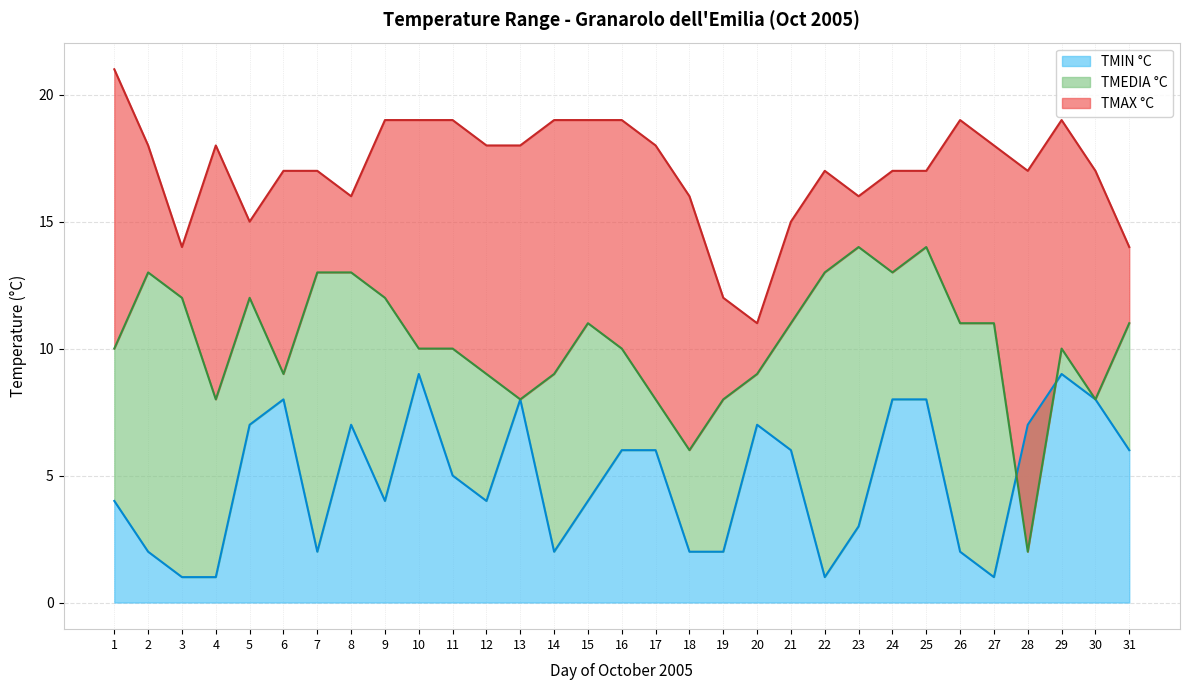

What is the total value across all series at 31?

31